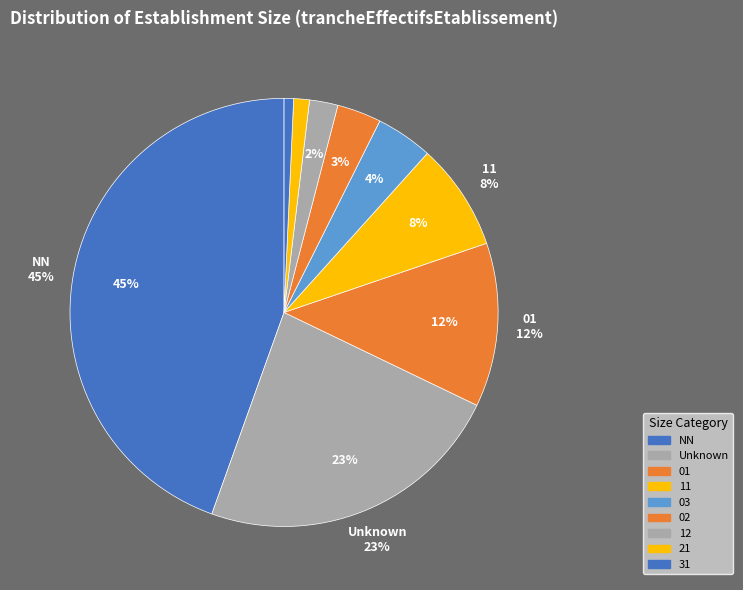

Between 03 and 11, which is larger?

11